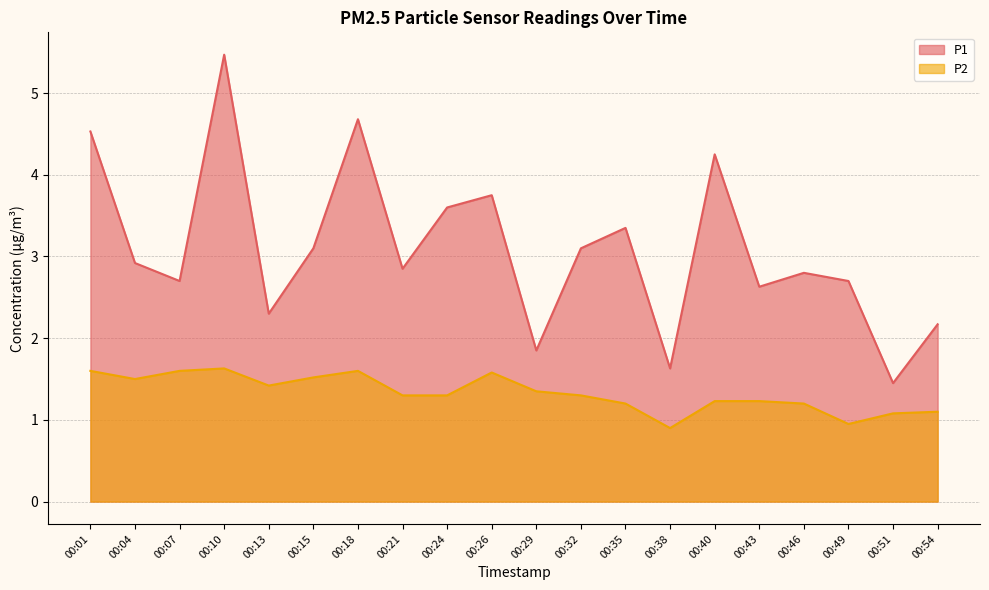

True or false: P1 and P2 intersect in this chart.

False